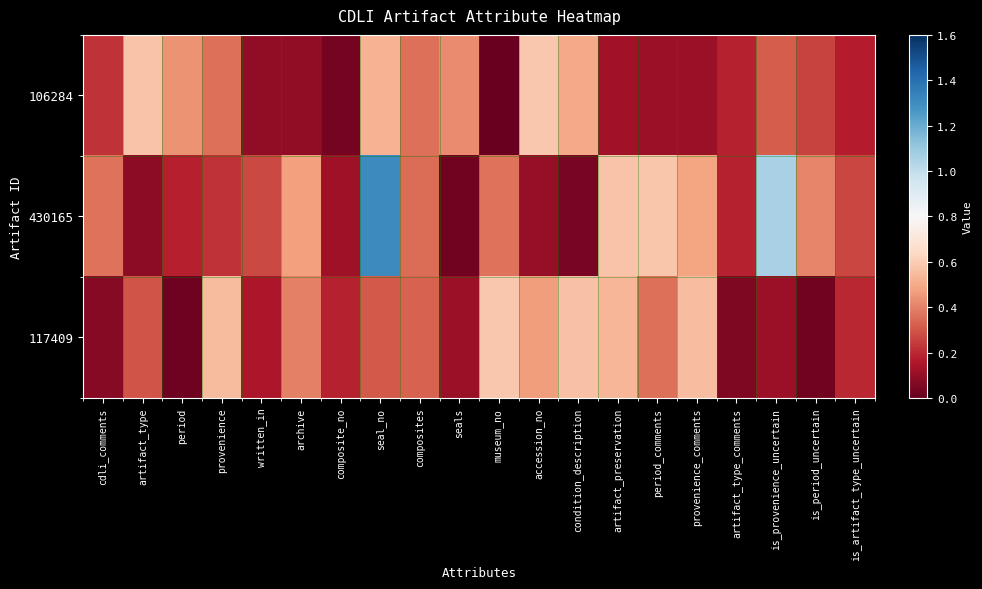

At how many categories does at least one series exceed 0?

20